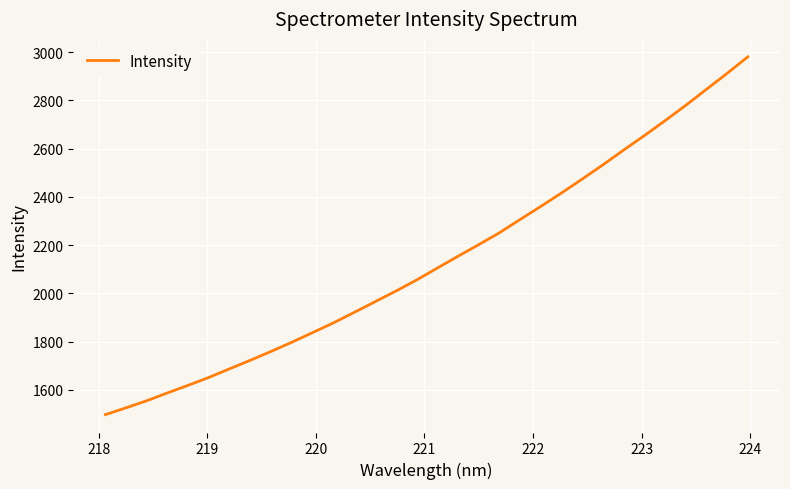

What is the difference between the maximum and minimum values?

1482.8